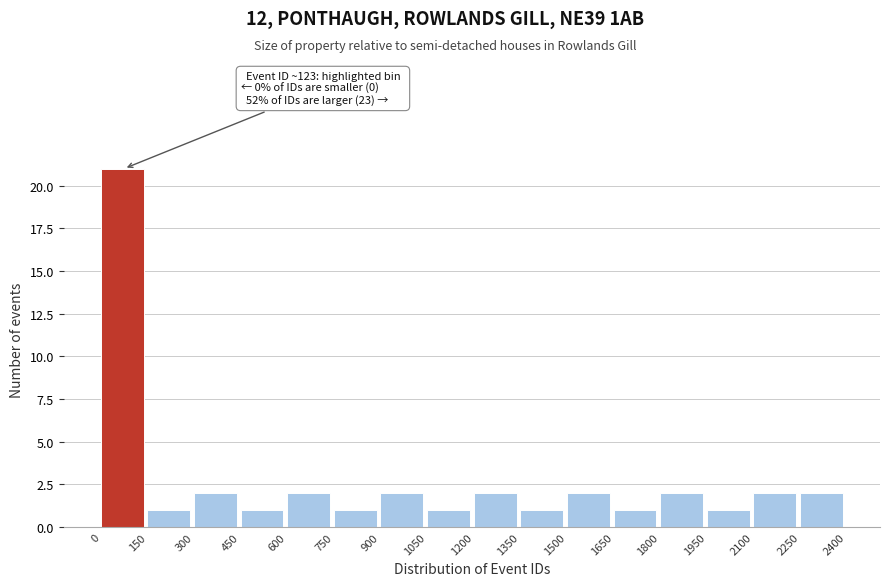

Which range on the x-axis has the tallest bar?

0 to 150